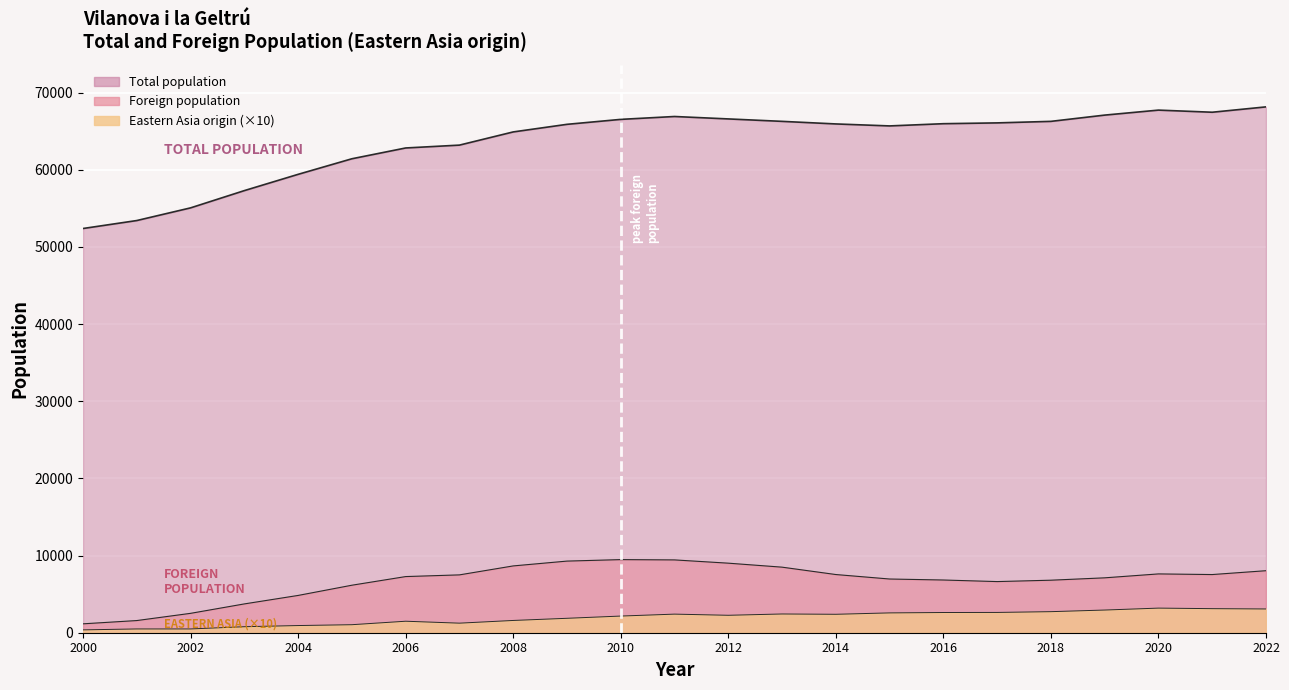

What is the difference between the highest and lowest values at 2016?

63352